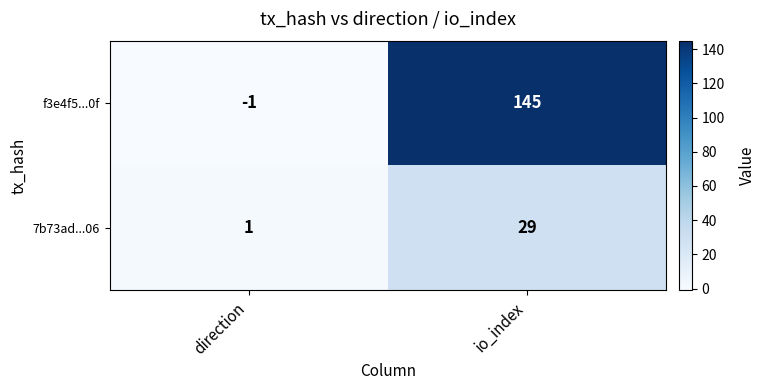

Which series has the largest range (max minus min)?

f3e4f5...0f